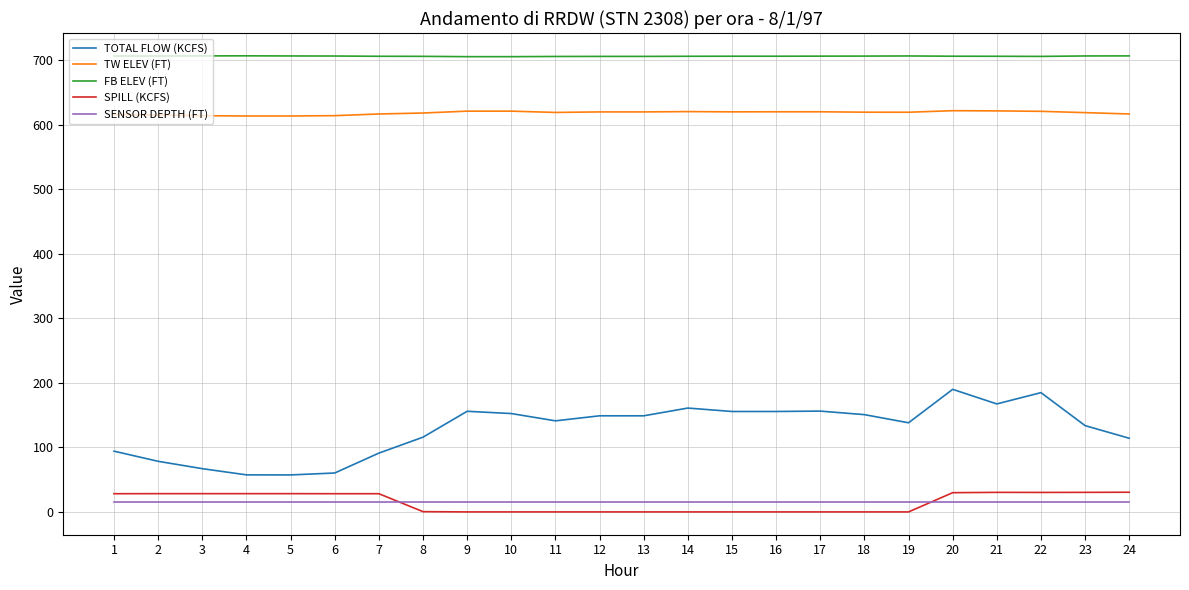

True or false: TW ELEV (FT) has a value of 619.9 at 17.

True